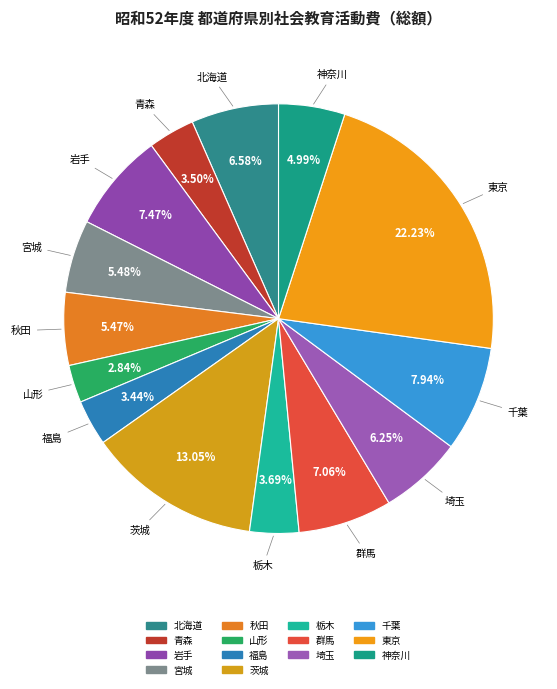

Between 山形 and 秋田, which is larger?

秋田